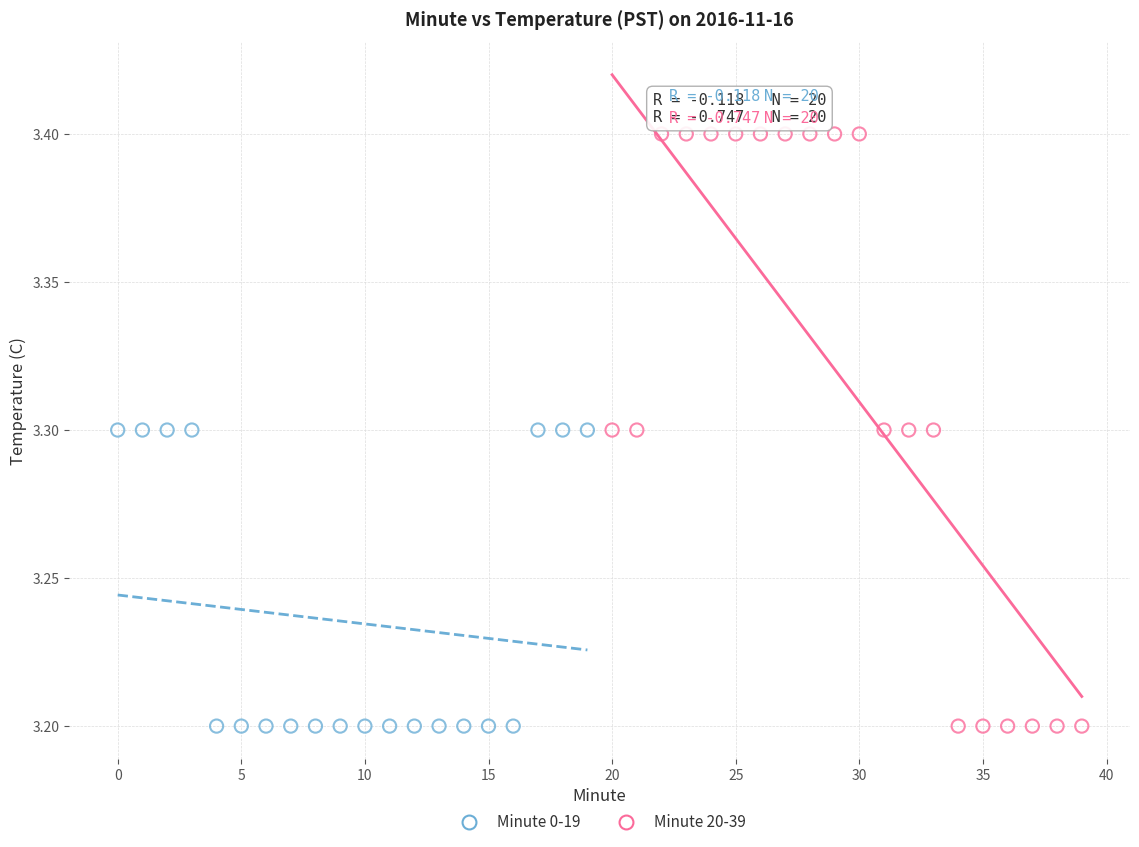

Which series has the largest Y range (max minus min)?

Minute 20-39